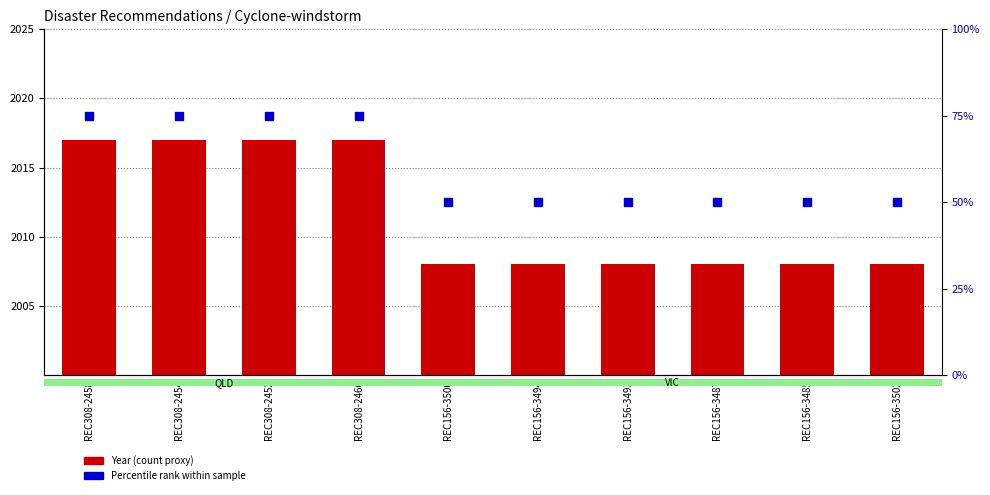

Which series has the largest total across all categories?

Year